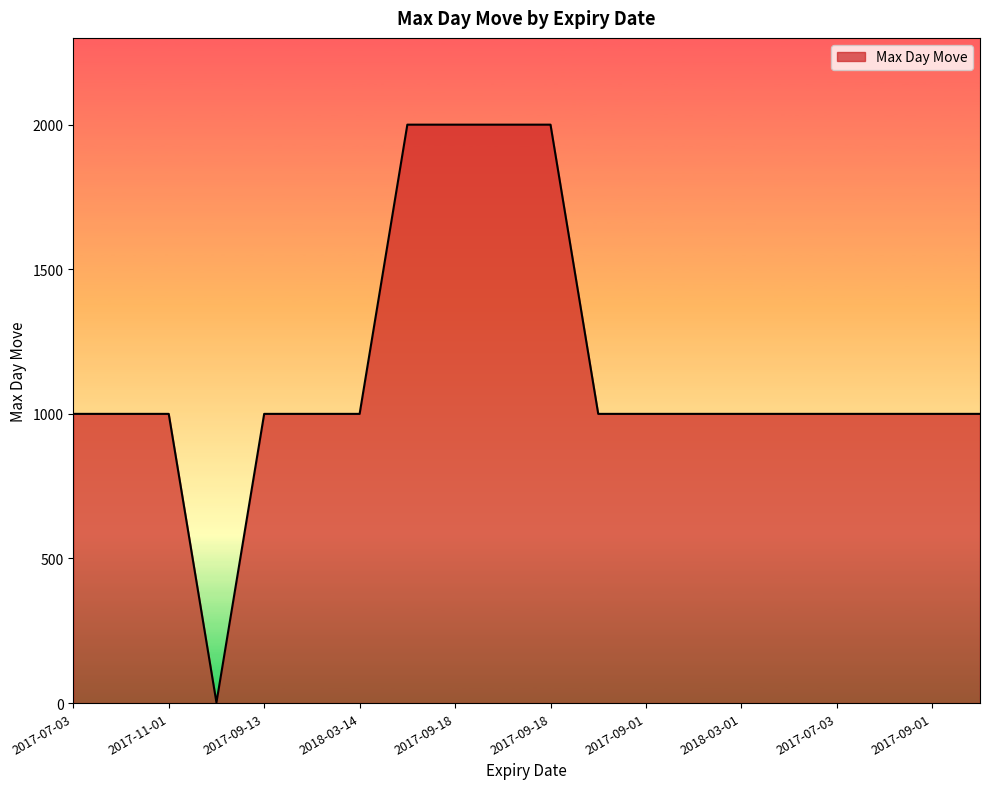

What is the greatest value displayed?

2000